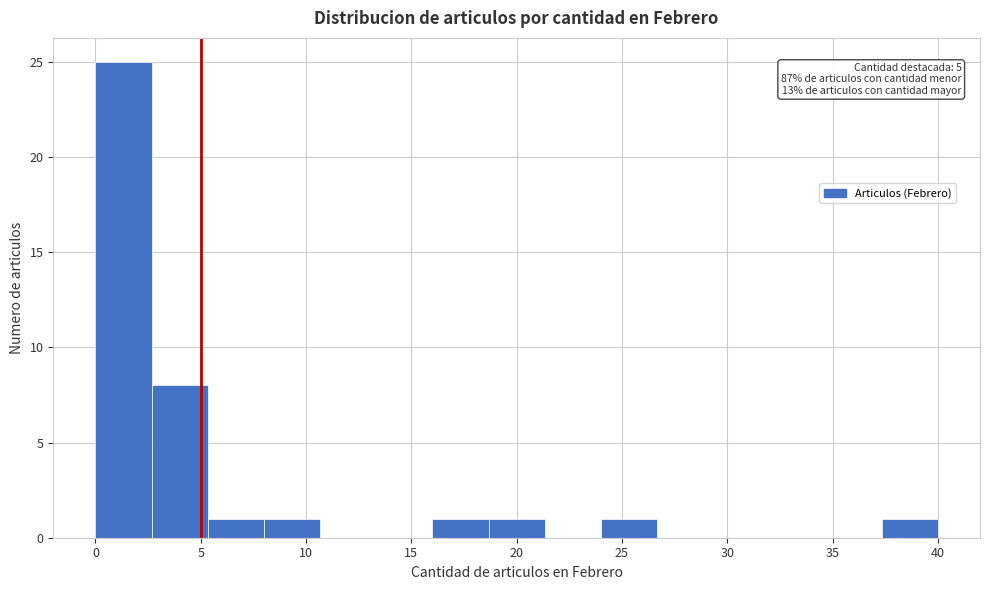

Over which range of the x-axis is the bar tallest?

0.0 to 2.5